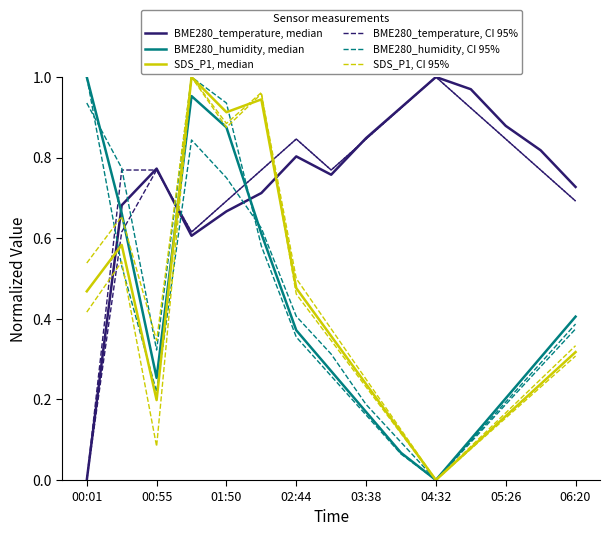

Where is BME280_temperature, CI 95% nearest to the value 0?

00:01